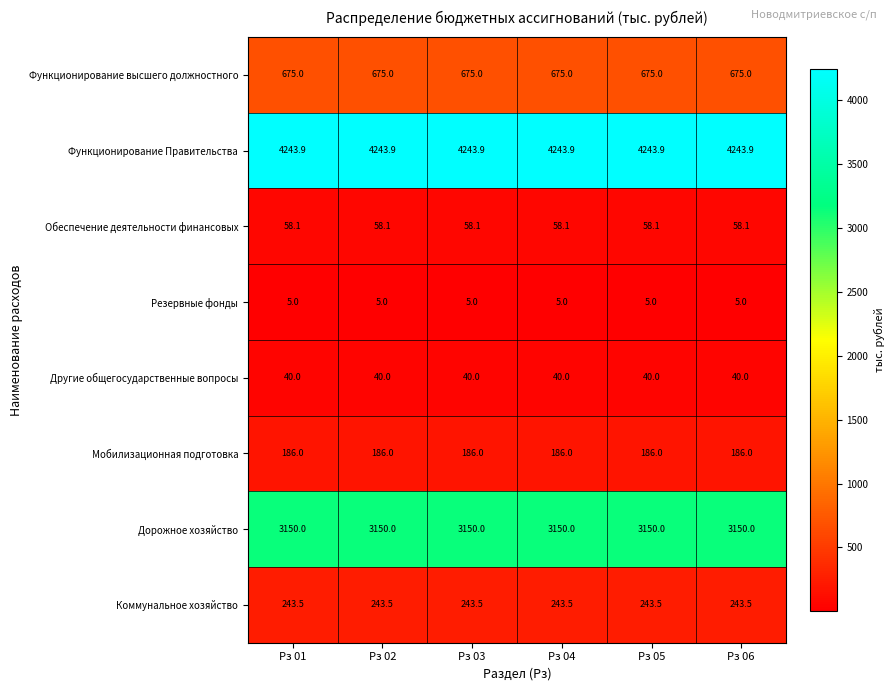

What is the sum of the Обеспечение деятельности финансовых values at Рз 04 and Рз 05?

116.2